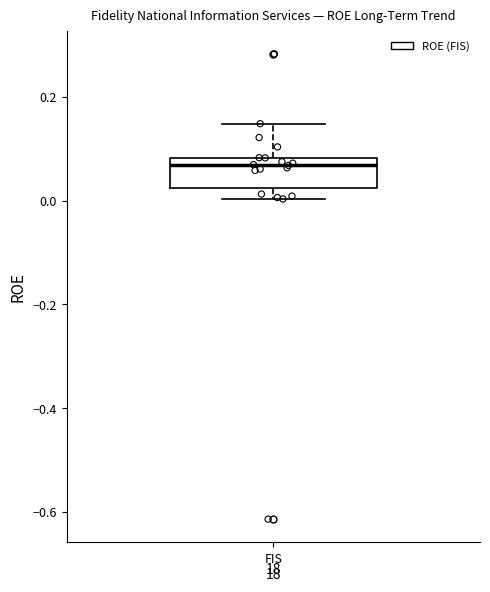

Read this box plot against the y-axis: the position of the median line, the range covered by the box, and the ends of both whiskers. The values are not printed on the chart, so give them approximately, as read against the axis.

median 0.06, box 0.02 to 0.08, whiskers 0.00 to 0.14